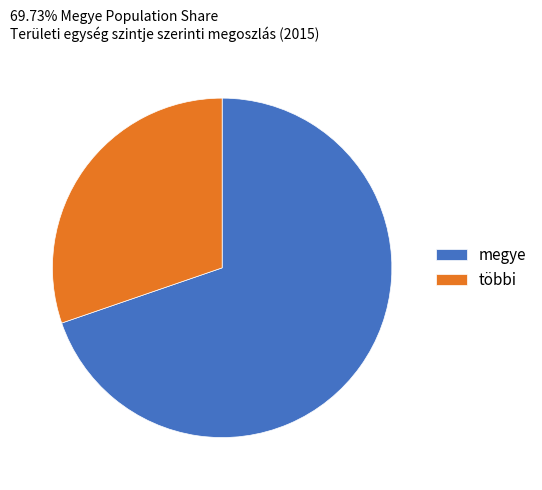

Combined, do többi and megye account for over 50%?

Yes